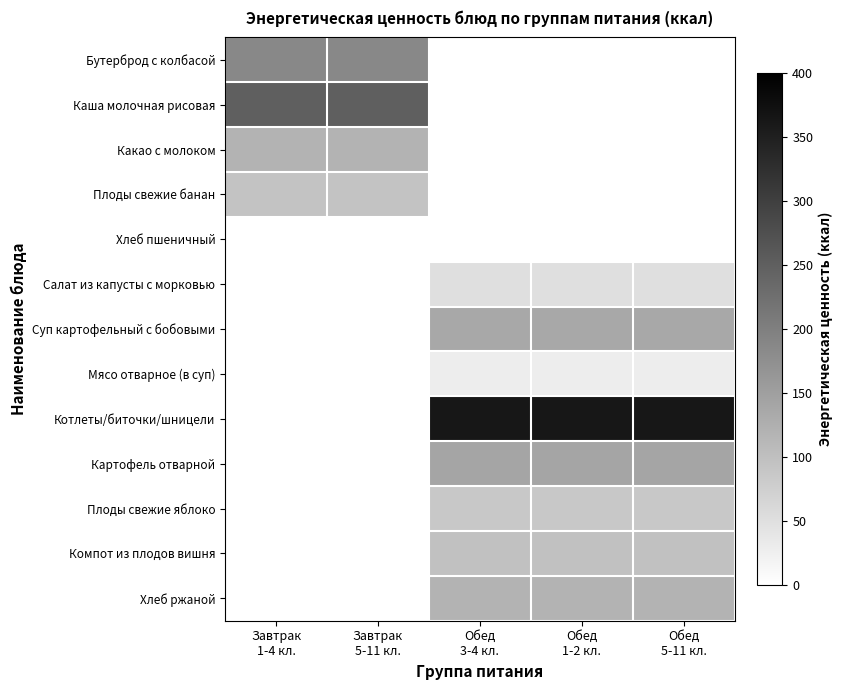

How many distinct data groups are displayed?

13